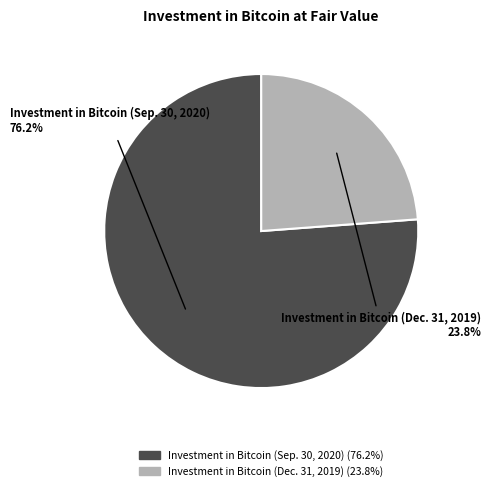

Rank the categories by value from highest to lowest.

Investment in Bitcoin (Sep. 30, 2020), Investment in Bitcoin (Dec. 31, 2019)